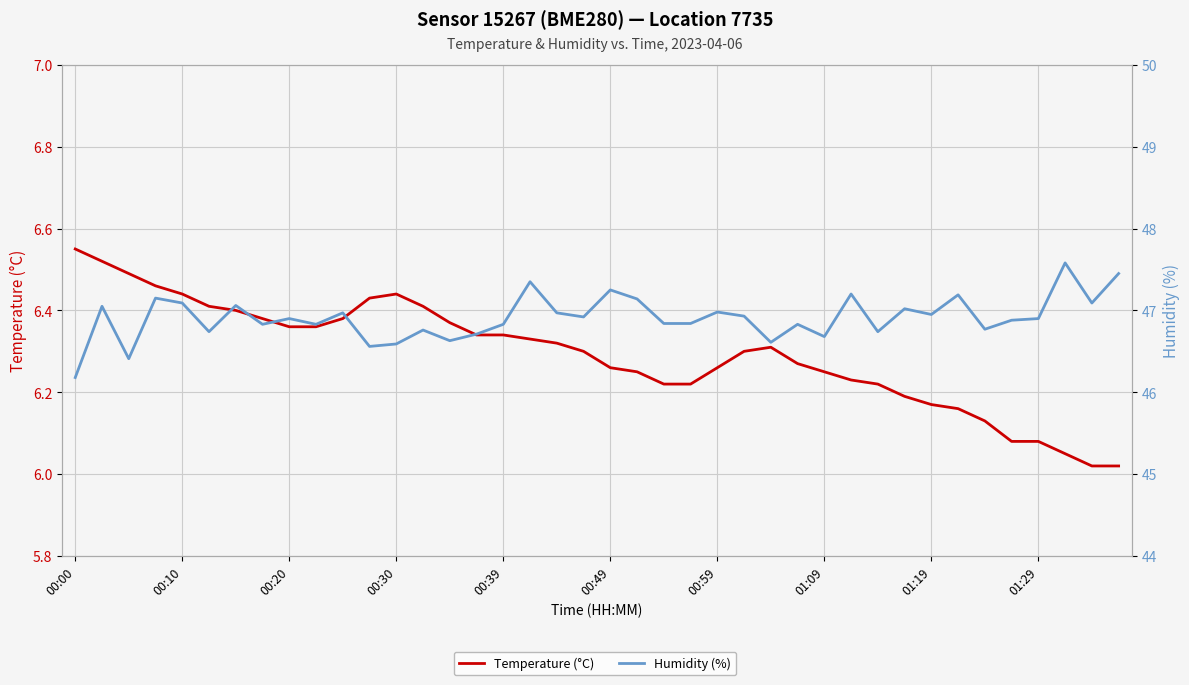

What are all the series names shown in the legend?

Temperature (°C), Humidity (%)